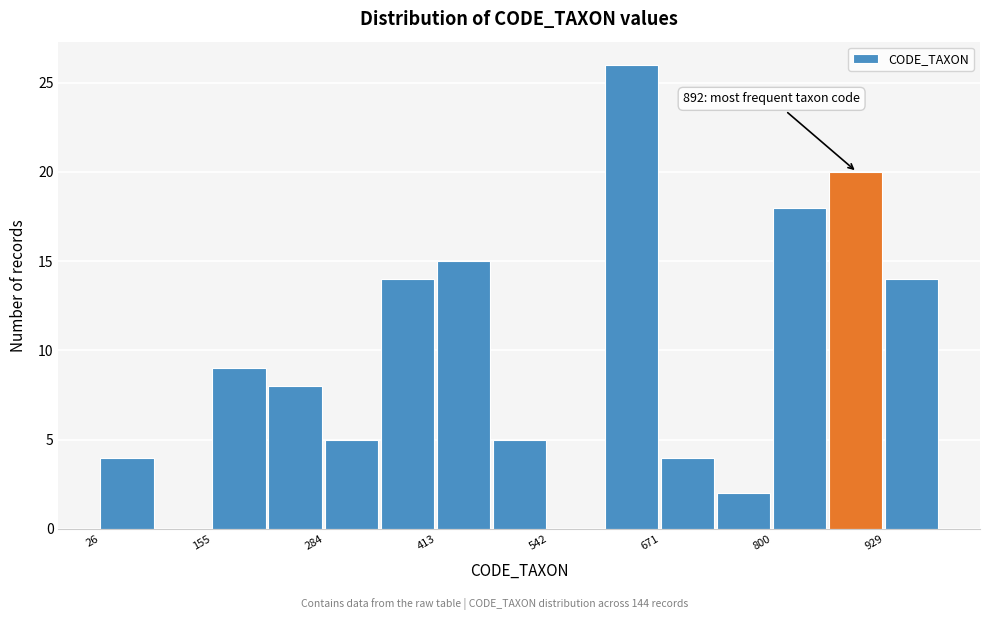

Around what value on the x-axis is the tallest bar? Give the approximate position of its centre, as read against the axis.

640